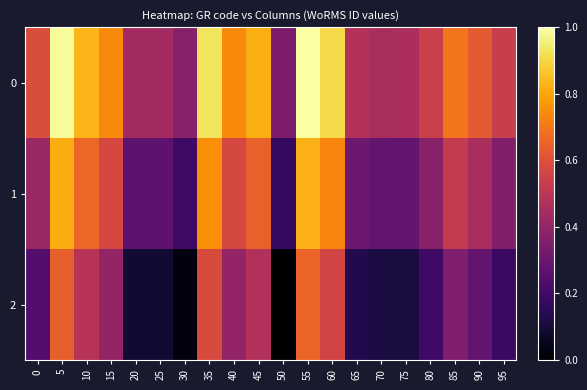

Reading left to right, what are all the values shown in this chart?

0: 0=0.6	5=1.0	10=0.8	15=0.7	20=0.4	25=0.4	30=0.4	35=0.9	40=0.7	45=0.8	50=0.3	55=1.0	60=0.9	65=0.5	70=0.5	75=0.5	80=0.5	85=0.7	90=0.6	95=0.5
1: 0=0.4	5=0.8	10=0.7	15=0.6	20=0.3	25=0.3	30=0.2	35=0.8	40=0.6	45=0.6	50=0.2	55=0.8	60=0.7	65=0.3	70=0.3	75=0.3	80=0.4	85=0.5	90=0.5	95=0.4
2: 0=0.2	5=0.6	10=0.5	15=0.4	20=0.1	25=0.1	30=0.0	35=0.6	40=0.4	45=0.5	50=0.0	55=0.7	60=0.6	65=0.1	70=0.1	75=0.1	80=0.2	85=0.3	90=0.3	95=0.2